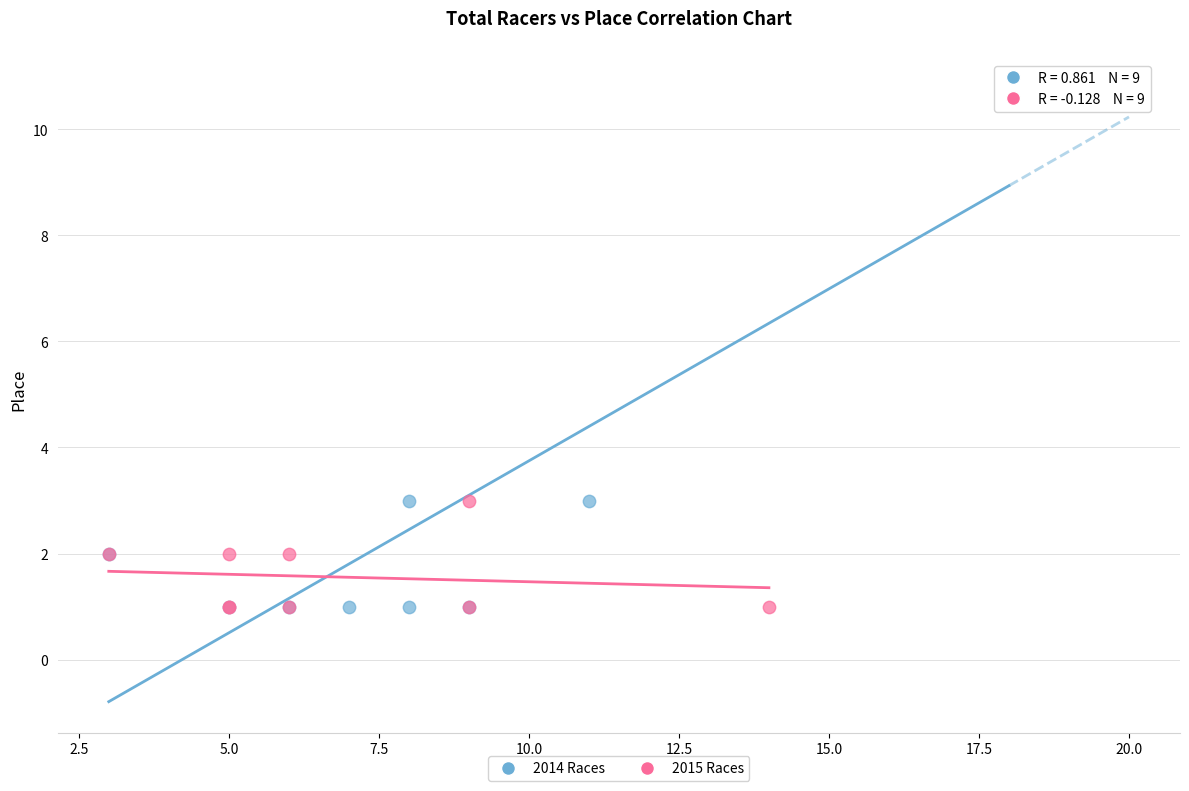

Which series reaches the maximum Y coordinate?

2014 Races